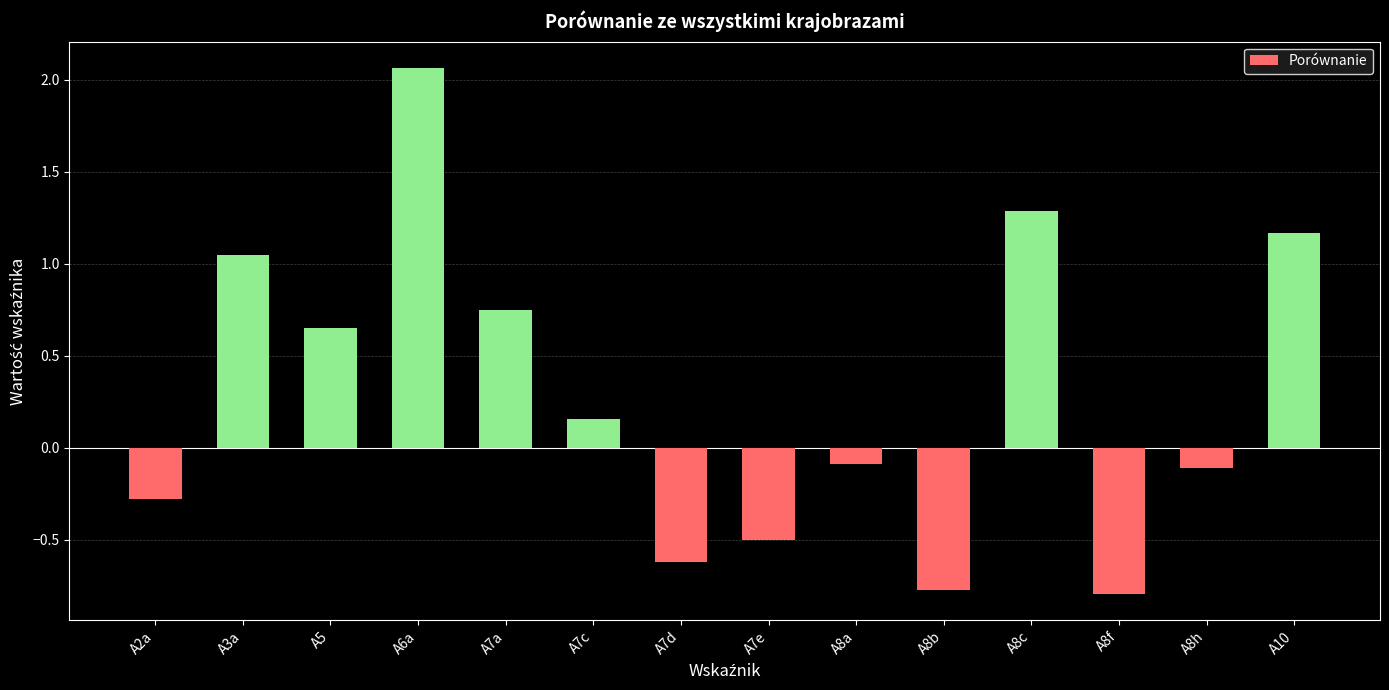

The value at A10 is 0.3. True or false?

False